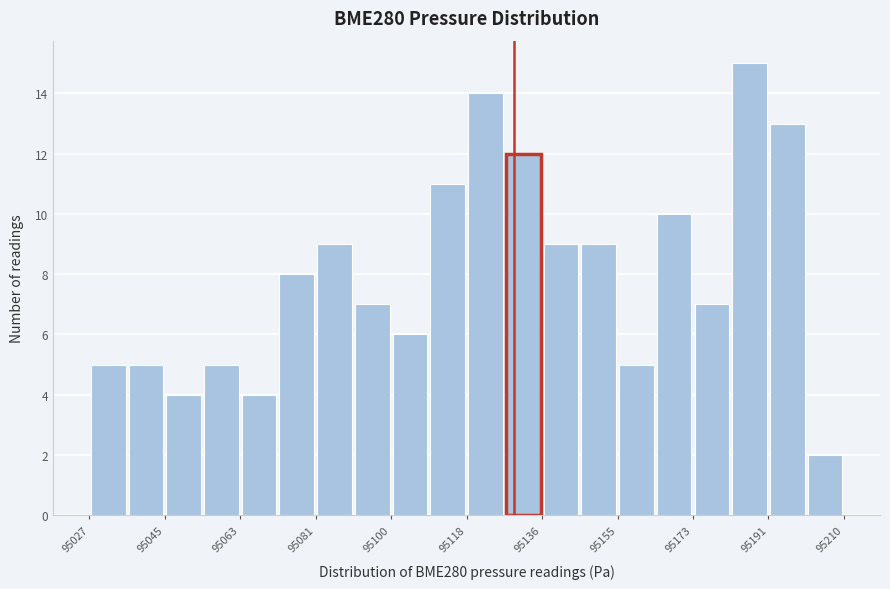

Reading left to right, transcribe this chart: for each bar, give the range it covers on the x-axis and its height. Neither the bar edges nor the heights are printed on the chart, so give them approximately, as read against the axes.

95028 to 95036: 5
95036 to 95046: 5
95046 to 95054: 4
95054 to 95064: 5
95064 to 95072: 4
95072 to 95082: 8
95082 to 95092: 9
95092 to 95100: 7
95100 to 95110: 6
95110 to 95118: 11
95118 to 95128: 14
95128 to 95136: 12
95136 to 95146: 9
95146 to 95156: 9
95156 to 95164: 5
95164 to 95174: 10
95174 to 95182: 7
95182 to 95192: 15
95192 to 95200: 13
95200 to 95210: 2